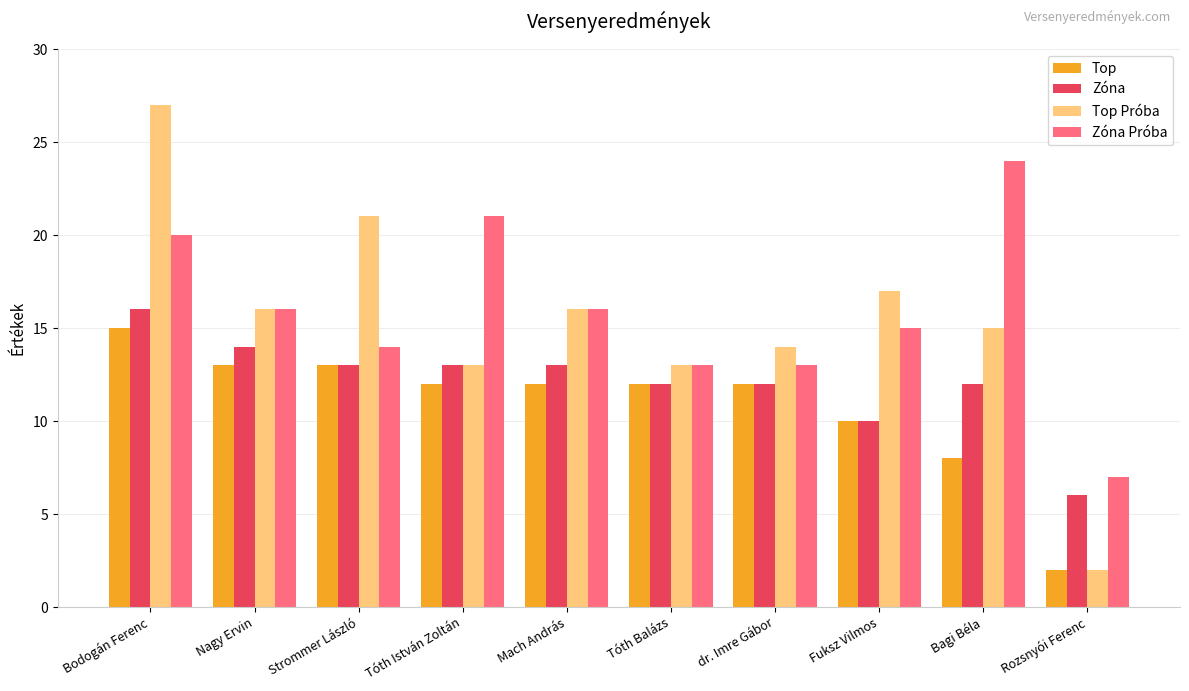

What is the label of the 1st bar from the left?

Bodogán Ferenc